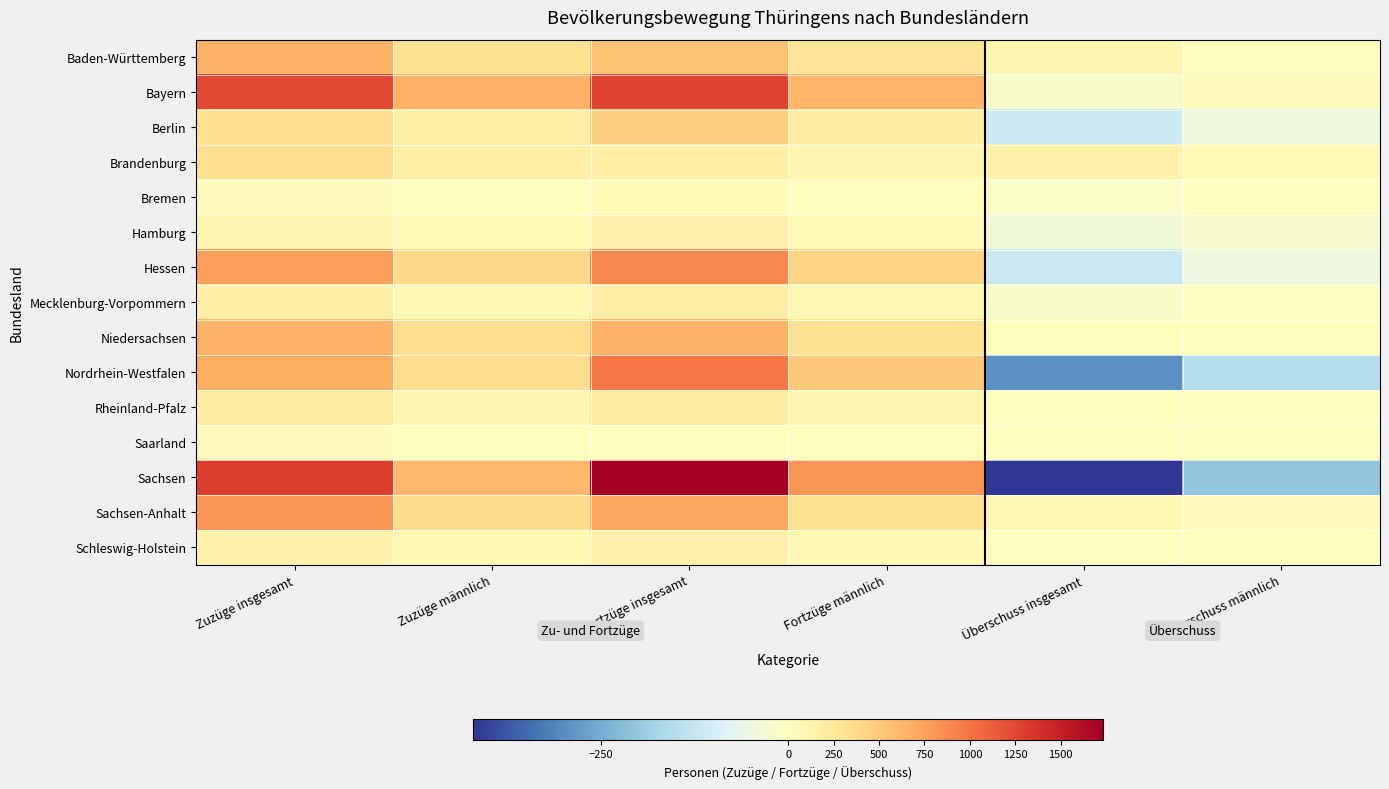

Rank the series at Fortzüge männlich from highest to lowest value.

Sachsen, Bayern, Nordrhein-Westfalen, Hessen, Sachsen-Anhalt, Niedersachsen, Baden-Württemberg, Berlin, Rheinland-Pfalz, Brandenburg, Mecklenburg-Vorpommern, Schleswig-Holstein, Hamburg, Bremen, Saarland